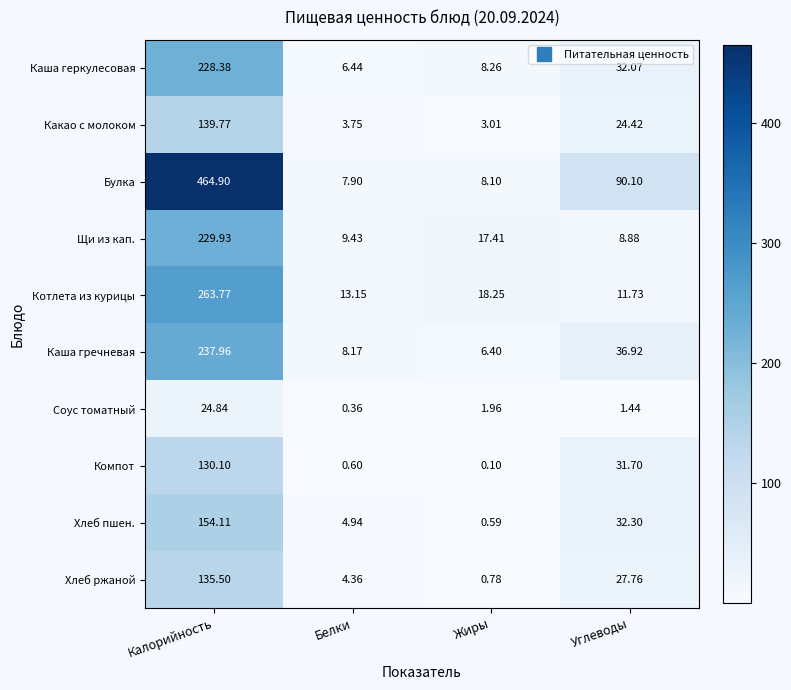

Rank the series at Жиры from lowest to highest value.

Компот, Хлеб пшен., Хлеб ржаной, Соус томатный, Какао с молоком, Каша гречневая, Булка, Каша геркулесовая, Щи из кап., Котлета из курицы